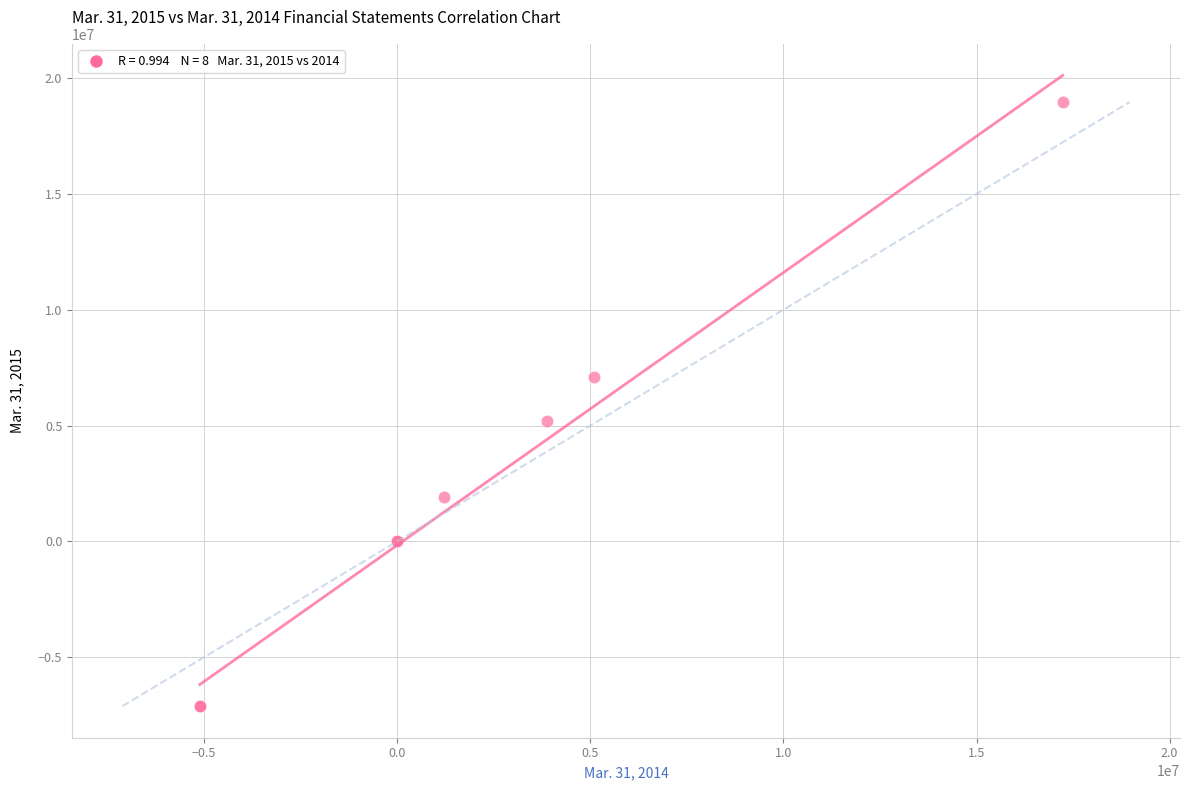

What Y value in the scatter plot is closest to 5924419?

5207730.0